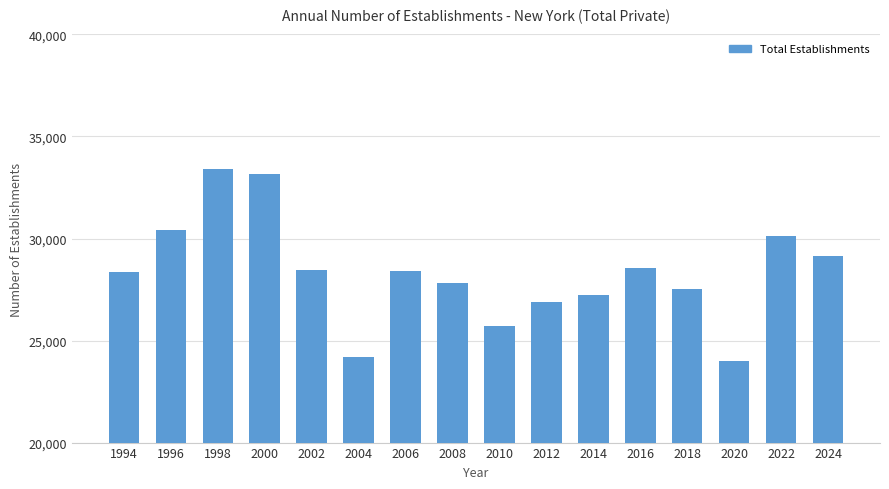

Is it true that the value at 2010 is 44529?

False